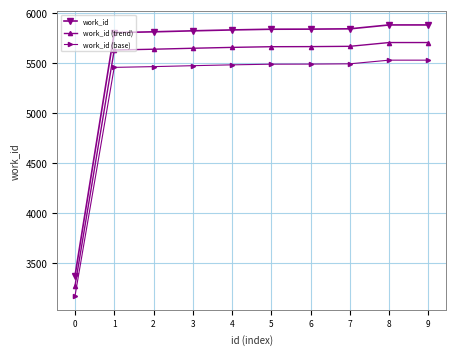

What is the sum of all work_id values?

55915.0